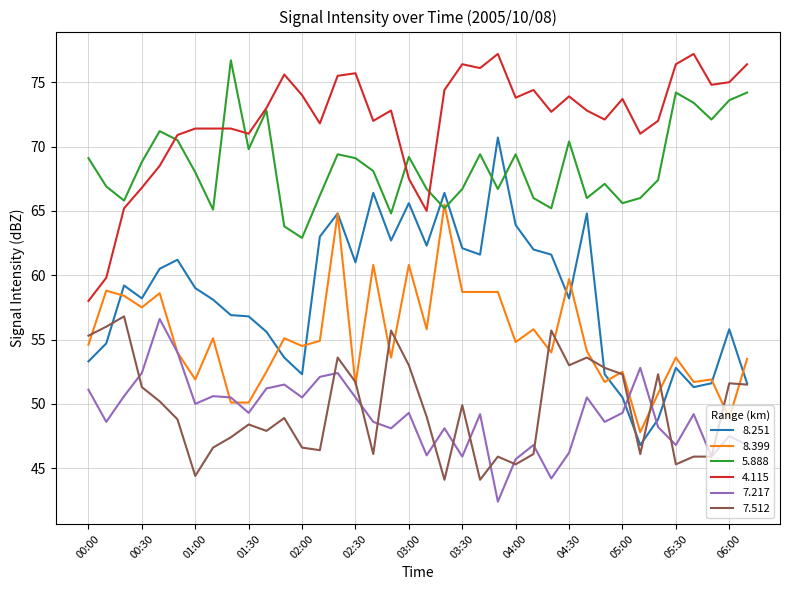

Which series has the widest spread of values?

8.251